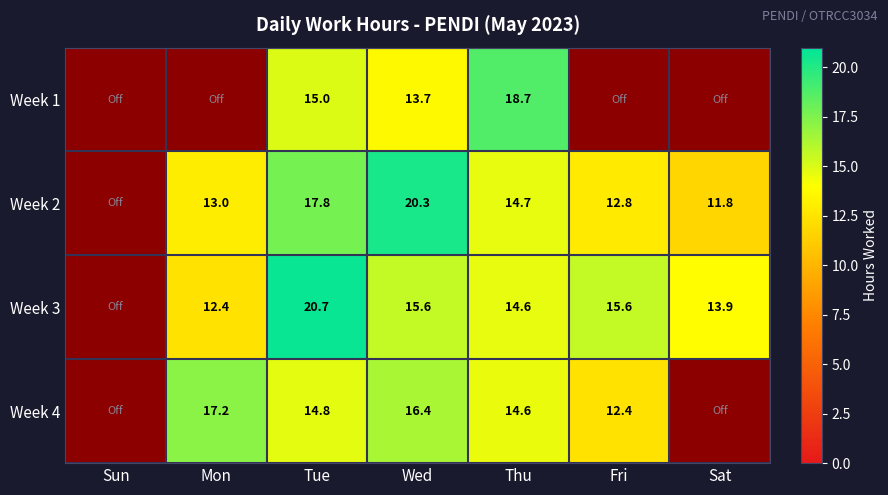

Is the value of Week 1 at Thu greater than the value of Week 2 at Tue?

Yes